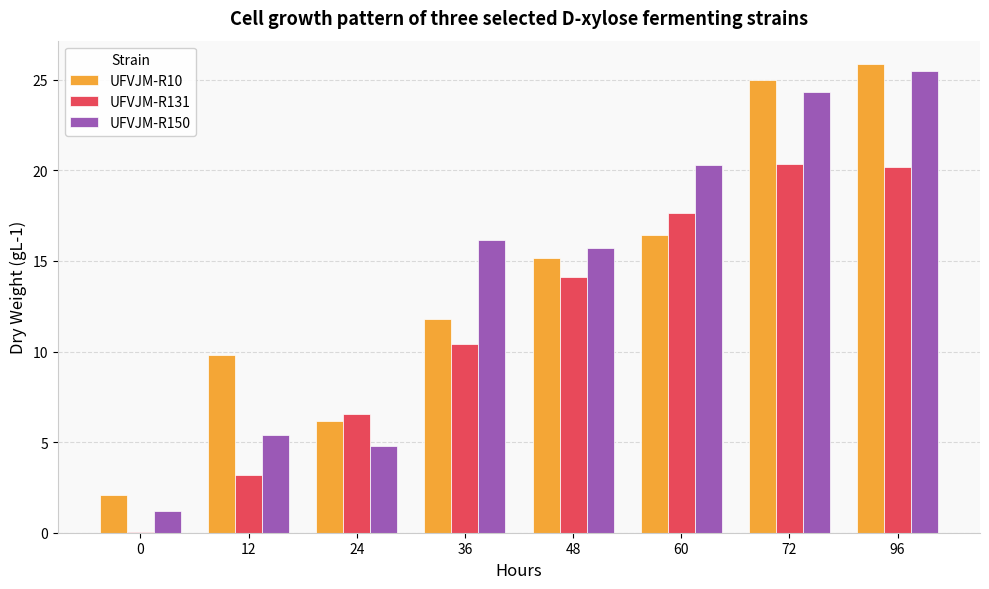

The value of UFVJM-R131 at 96 is 20.2. True or false?

True